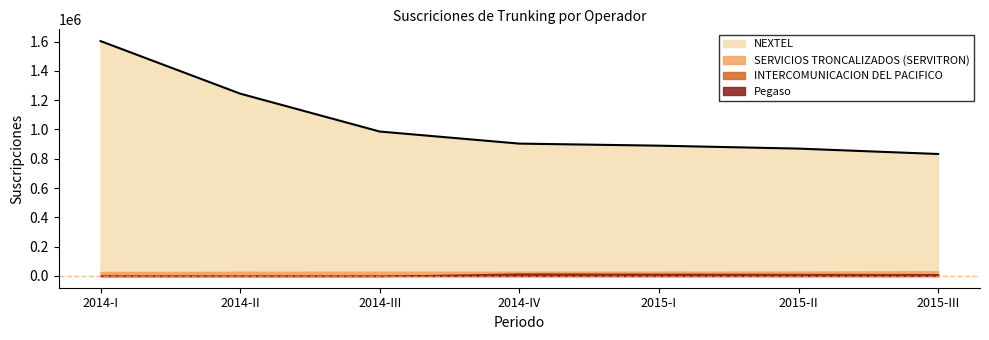

At which category is the sum across all series the highest?

2014-I